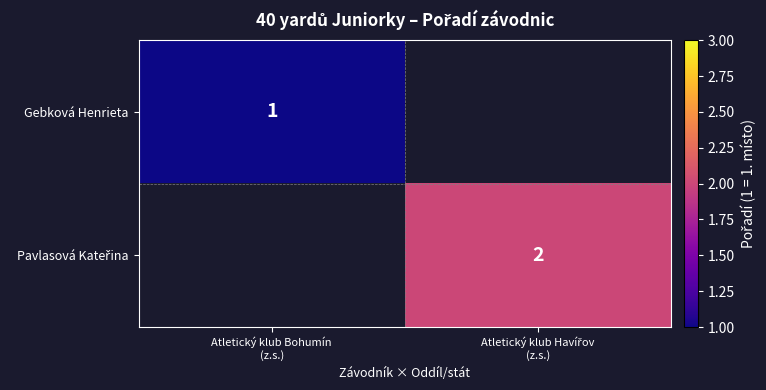

At which label does Pavlasová Kateřina reach its peak?

Atletický klub Bohumín (z.s.)